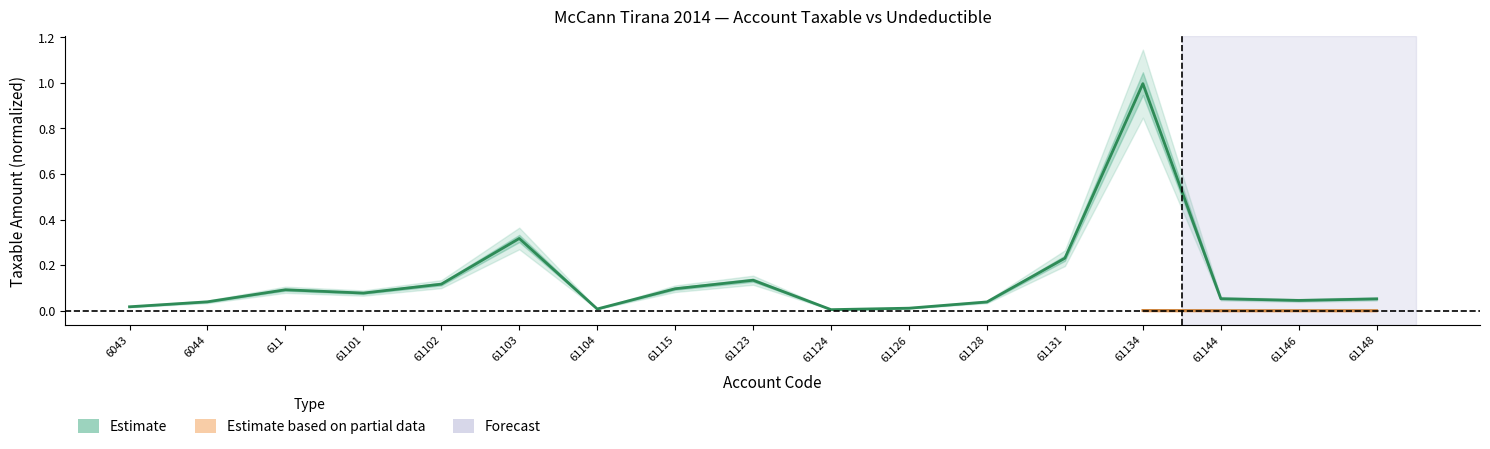

Reading right to left, extract all data points from this chart.

0.1	0.0	0.1	1.0	0.2	0.0	0.0	0.0	0.1	0.1	0.0	0.3	0.1	0.1	0.1	0.0	0.0